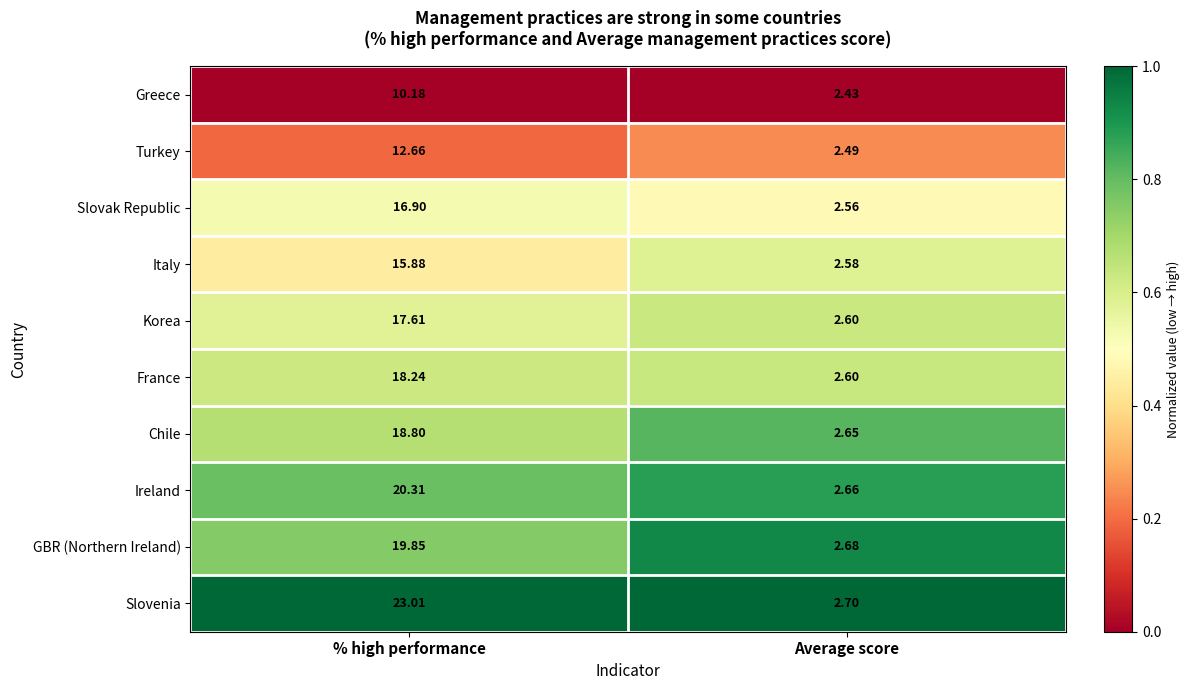

Which category has the lowest value in the France series?

Average score